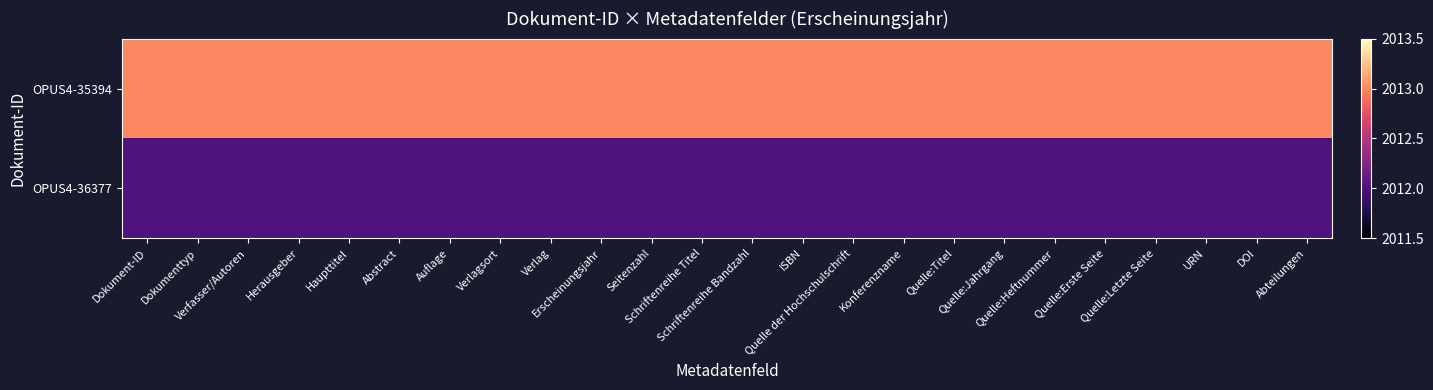

At how many categories does at least one series exceed 2012?

24